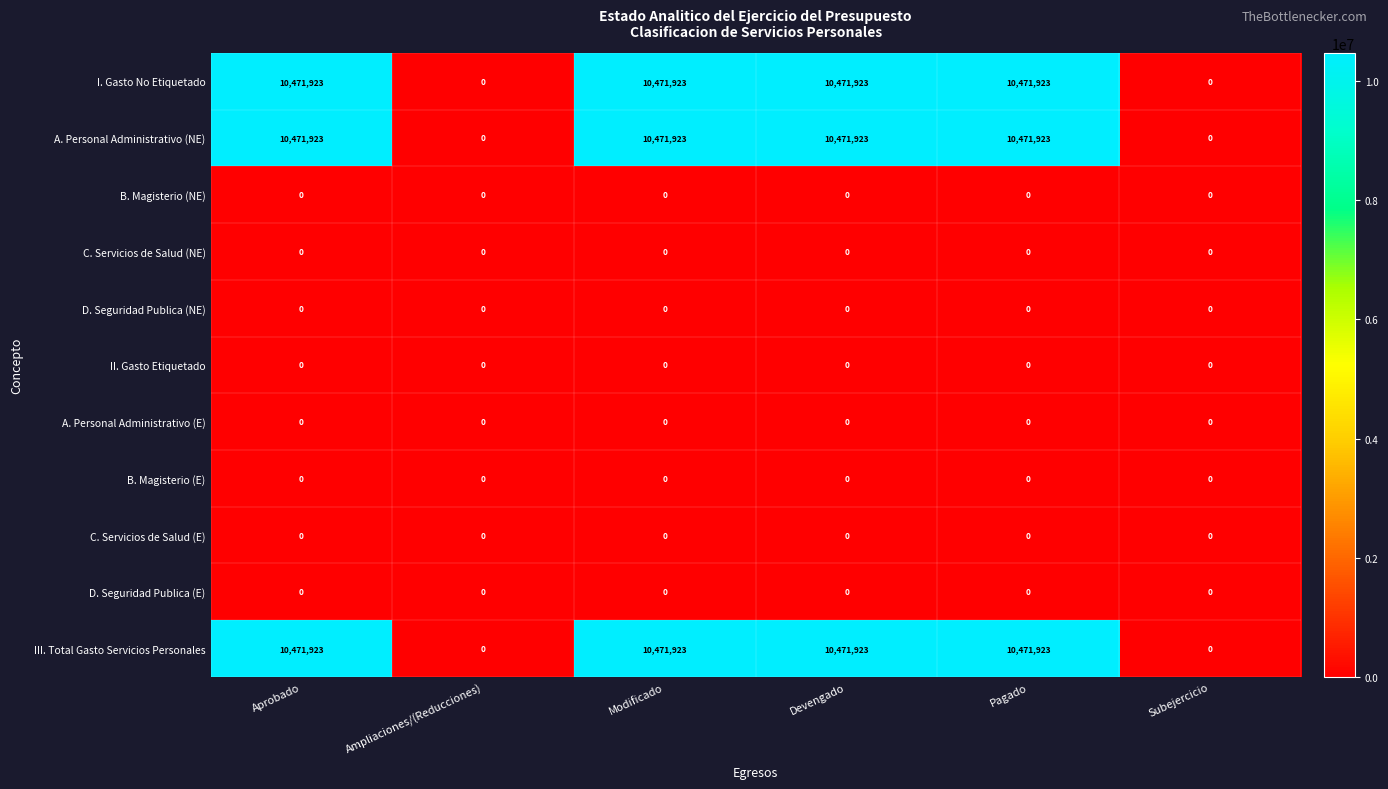

True or false: I. Gasto No Etiquetado has a value of -6043740 at Ampliaciones/(Reducciones).

False